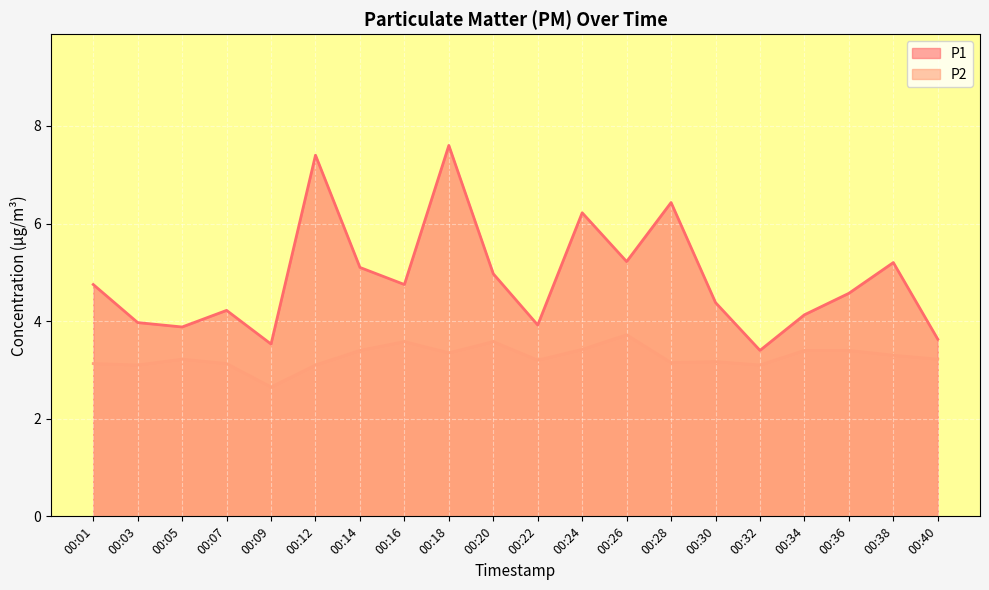

True or false: P1 and P2 intersect in this chart.

False